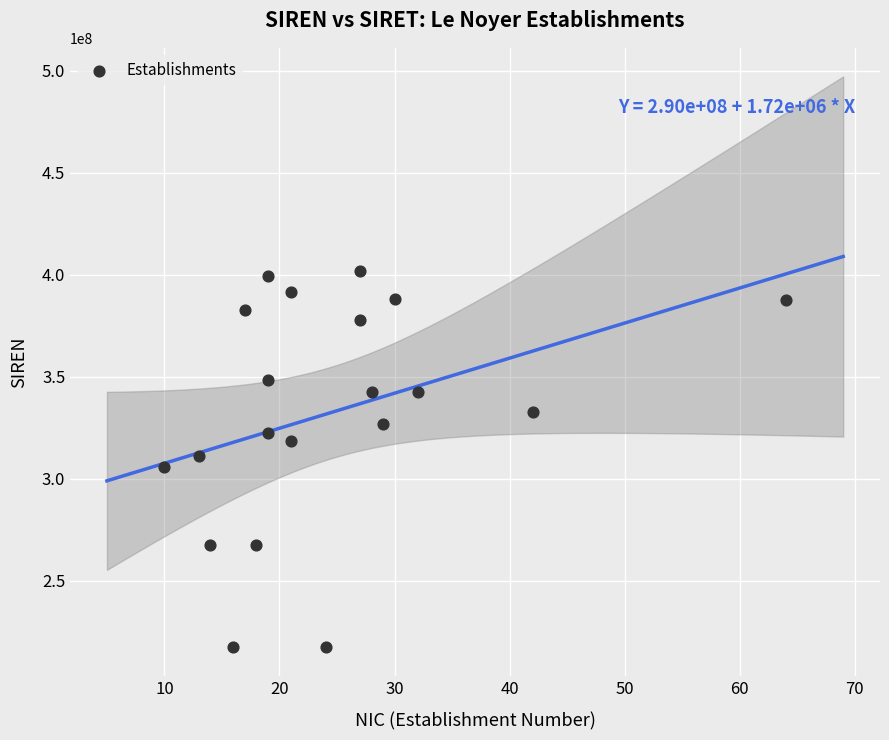

What is the range of Y values (max minus min)?

184688243